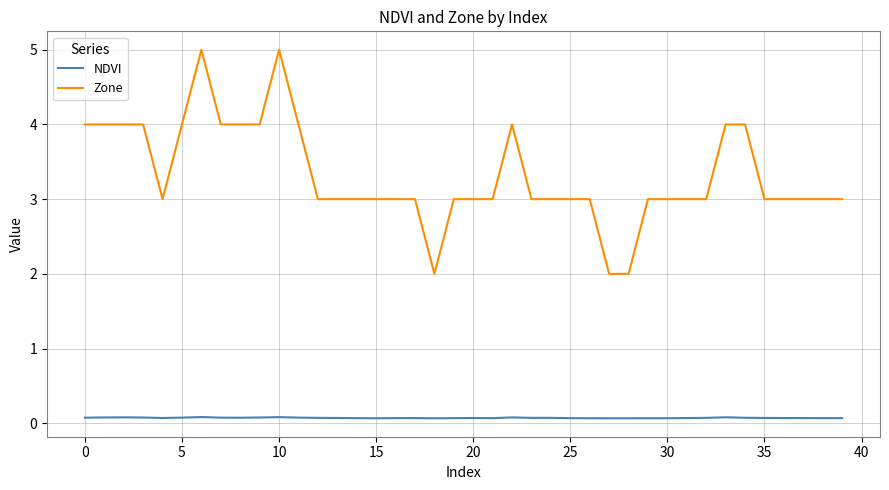

What is the maximum value for Zone?

5.0